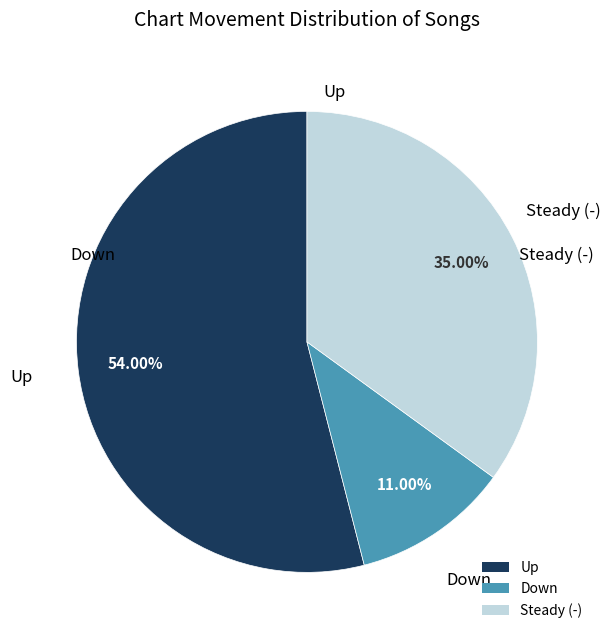

Which category has the biggest portion of the pie?

Up